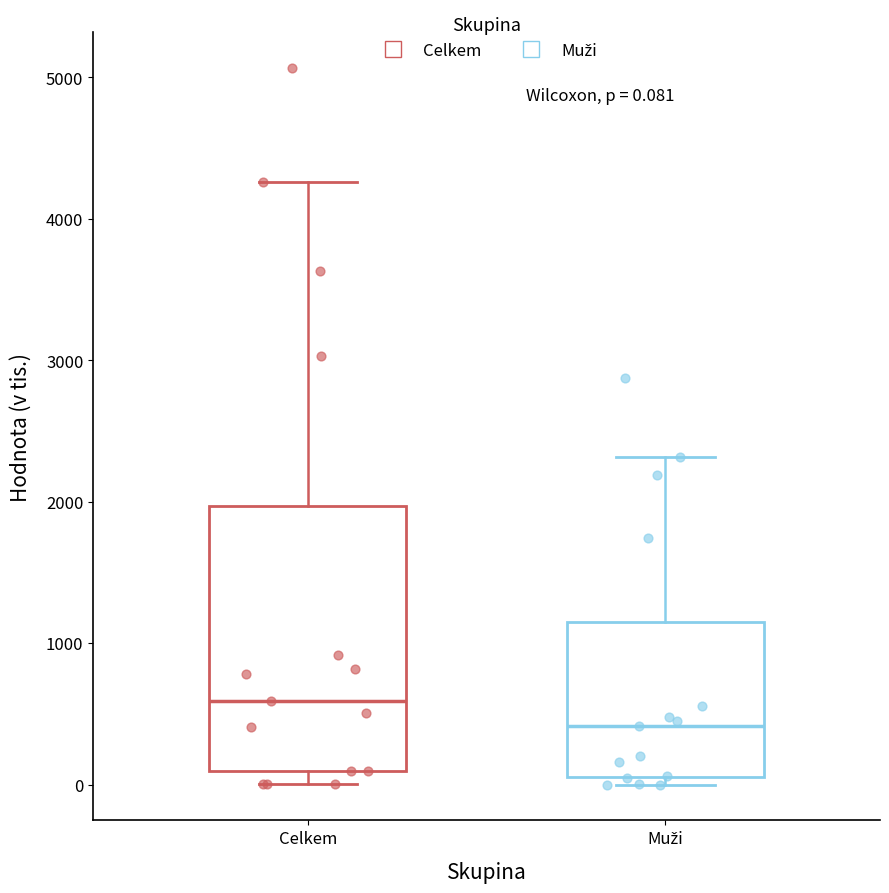

Which box has the highest median line?

Celkem